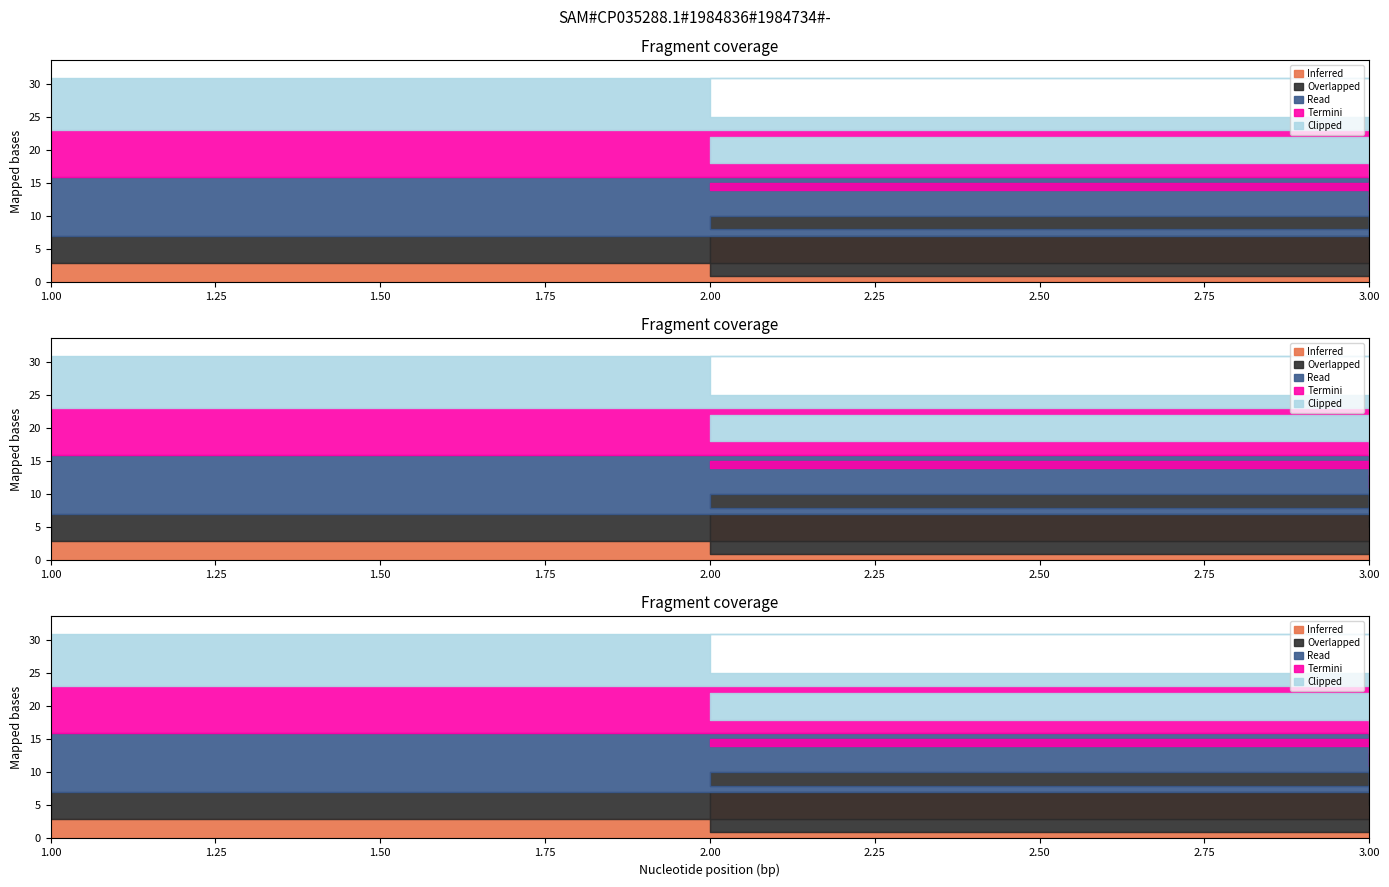

What is the difference between the maximum and minimum values in the Read series?

8